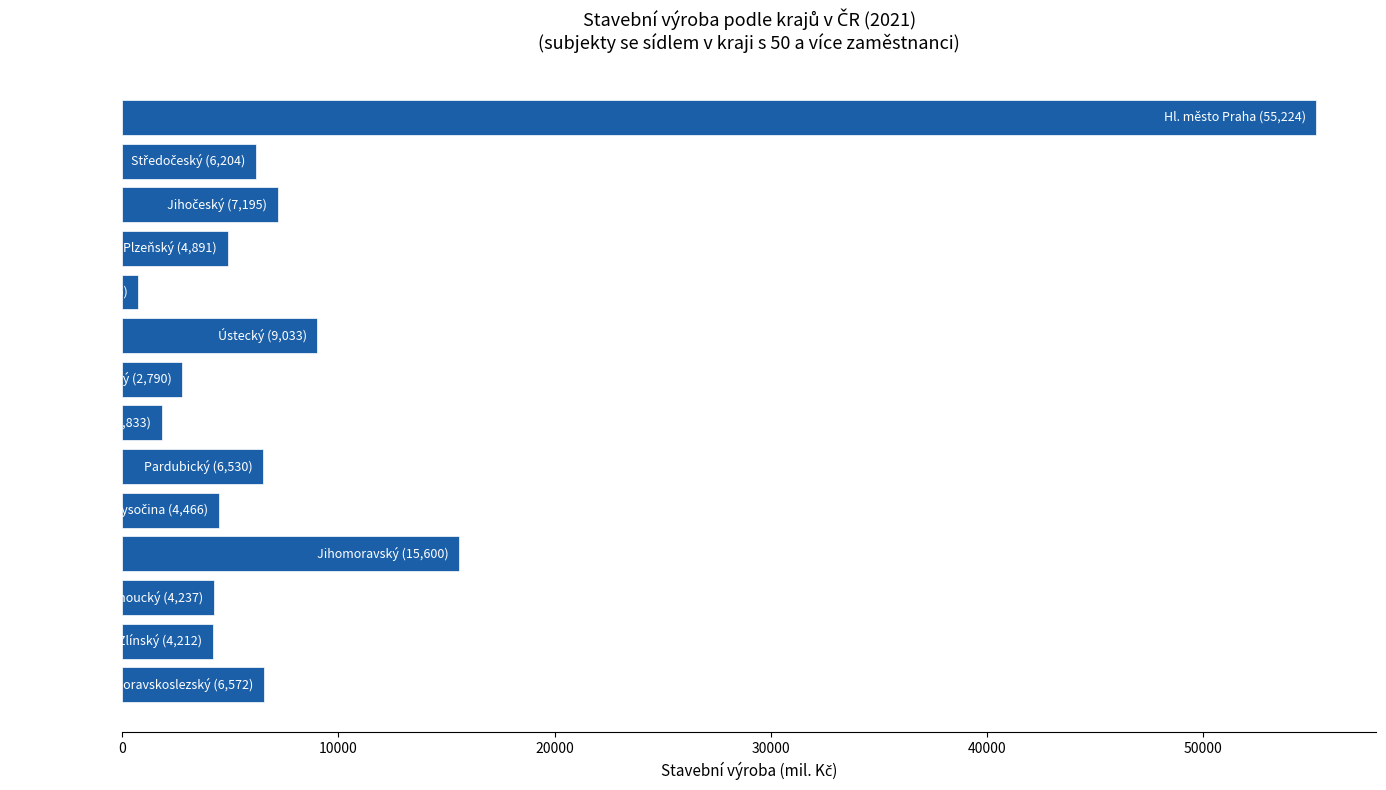

What is the value of the 1st bar from the top?

55224